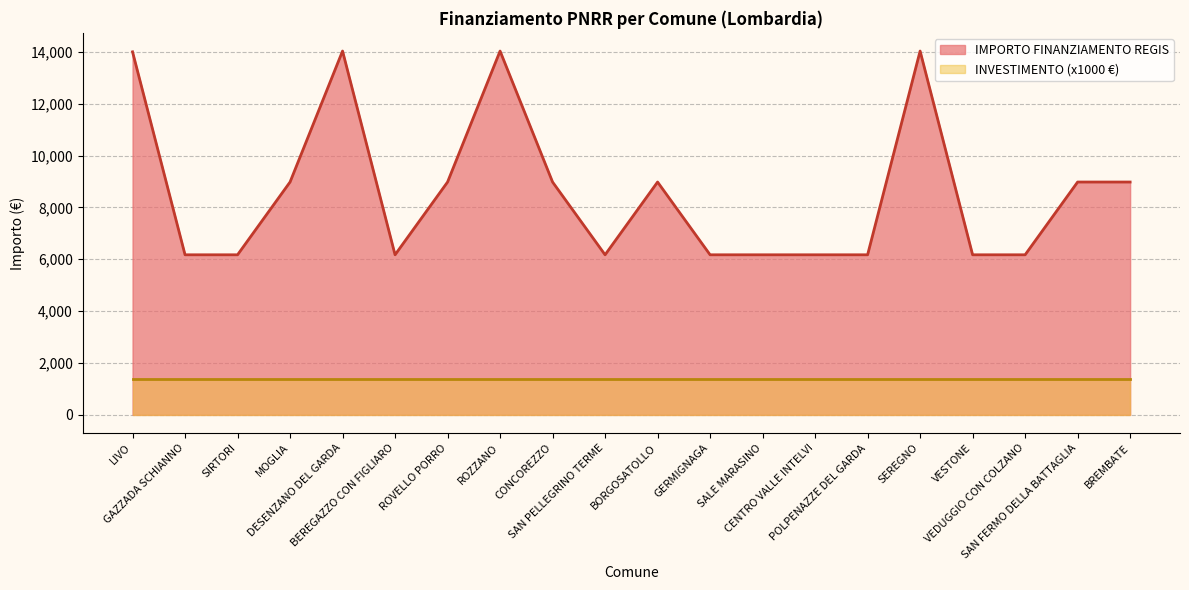

Reading left to right, extract all data points from this chart.

LIVO=14000.0	GAZZADA SCHIANNO=6173.2	SIRTORI=6173.2	MOGLIA=8979.2	DESENZANO DEL GARDA=14030.0	BEREGAZZO CON FIGLIARO=6173.2	ROVELLO PORRO=8979.2	ROZZANO=14030.0	CONCOREZZO=8979.2	SAN PELLEGRINO TERME=6173.2	BORGOSATOLLO=8979.2	GERMIGNAGA=6173.2	SALE MARASINO=6173.2	CENTRO VALLE INTELVI=6173.2	POLPENAZZE DEL GARDA=6173.2	SEREGNO=14030.0	VESTONE=6173.2	VEDUGGIO CON COLZANO=6173.2	SAN FERMO DELLA BATTAGLIA=8979.2	BREMBATE=8979.2